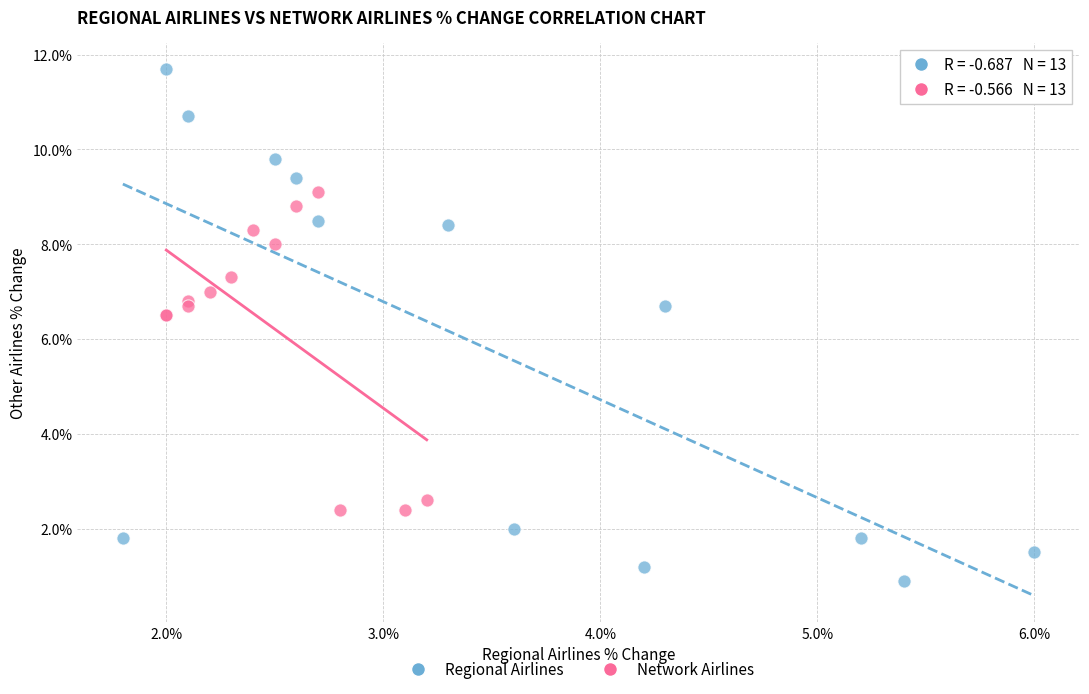

Which series has the widest spread of Y values?

Regional Airlines